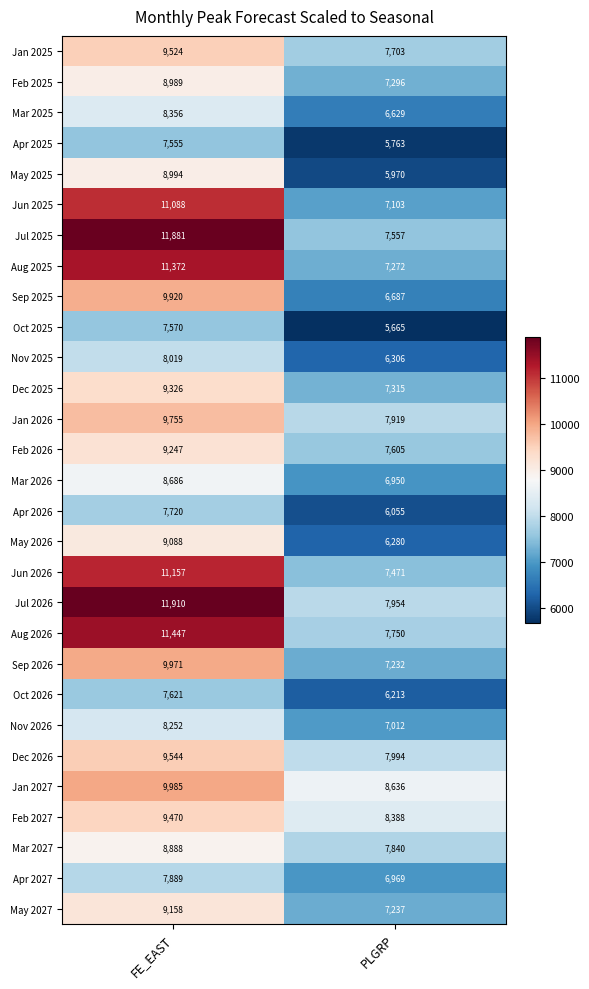

Between FE_EAST and PLGRP, which series saw the biggest shift?

Jul 2025